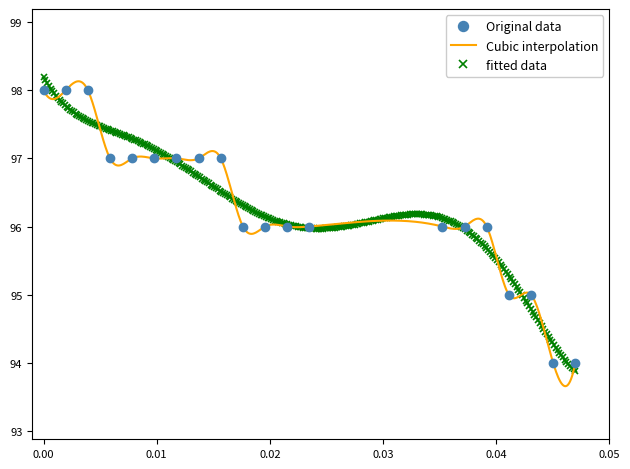

What is the difference between the values at 24 and 8?

3